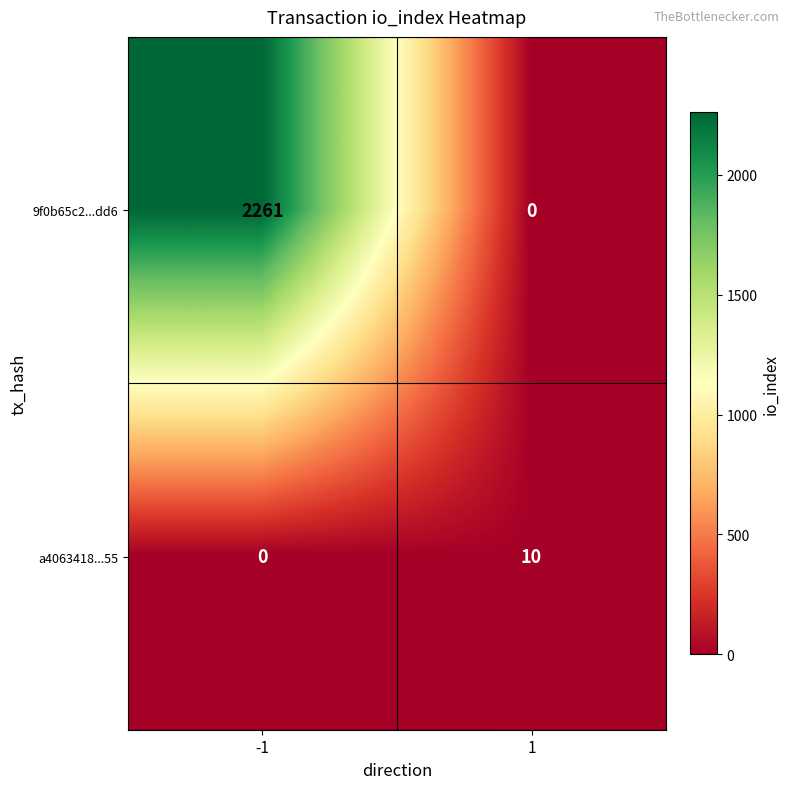

True or false: 9f0b65c2...dd6 has a value of 0 at 1.

True